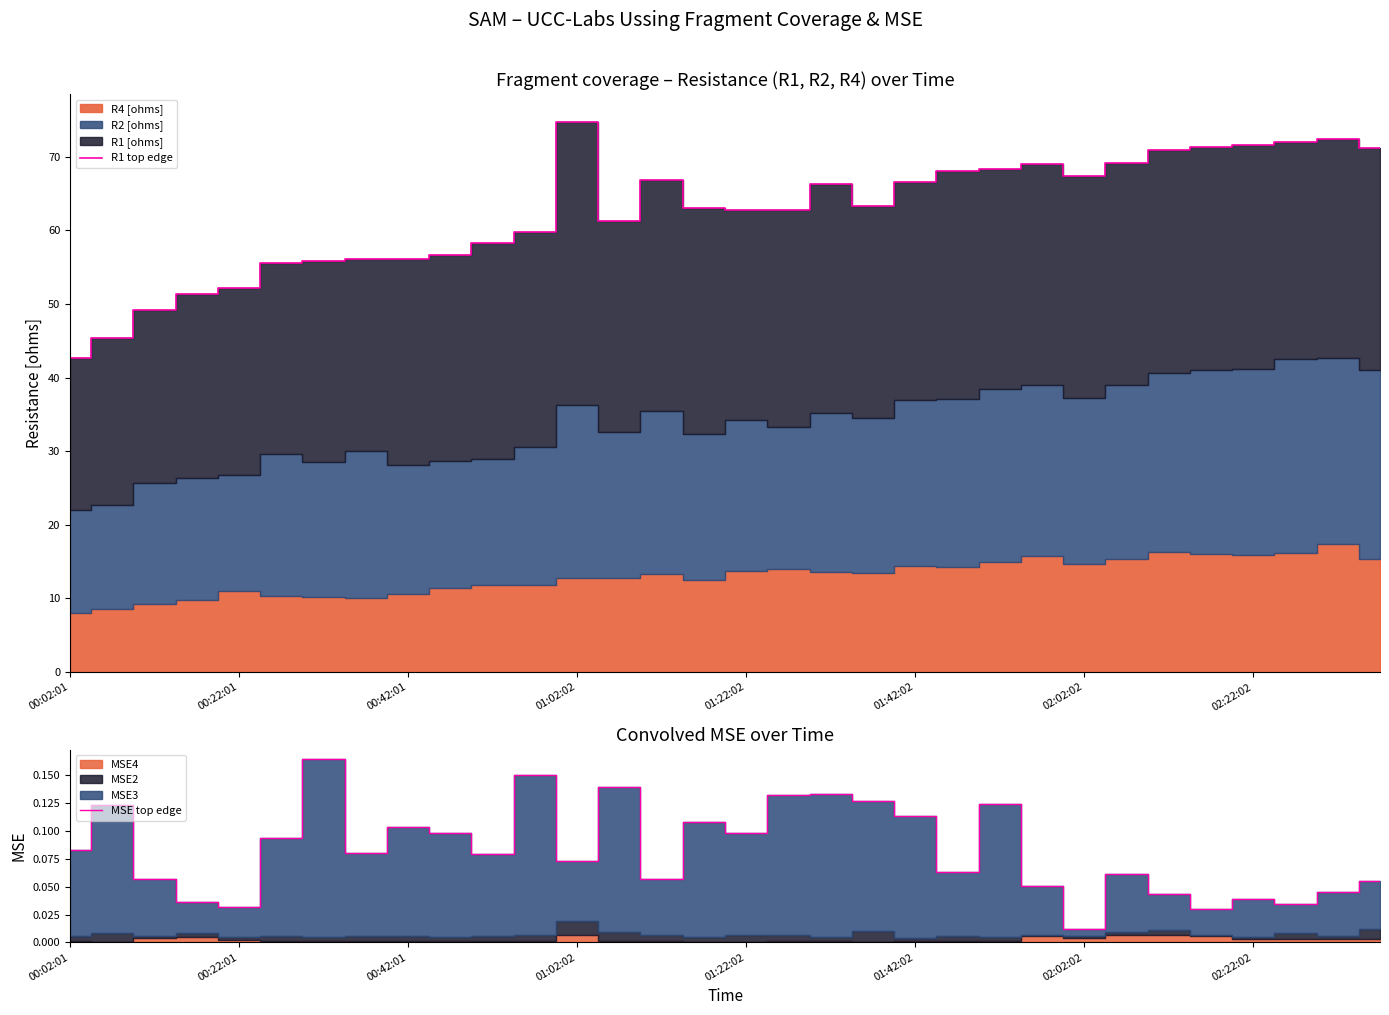

What is the minimum value for R1 top edge?

42.7